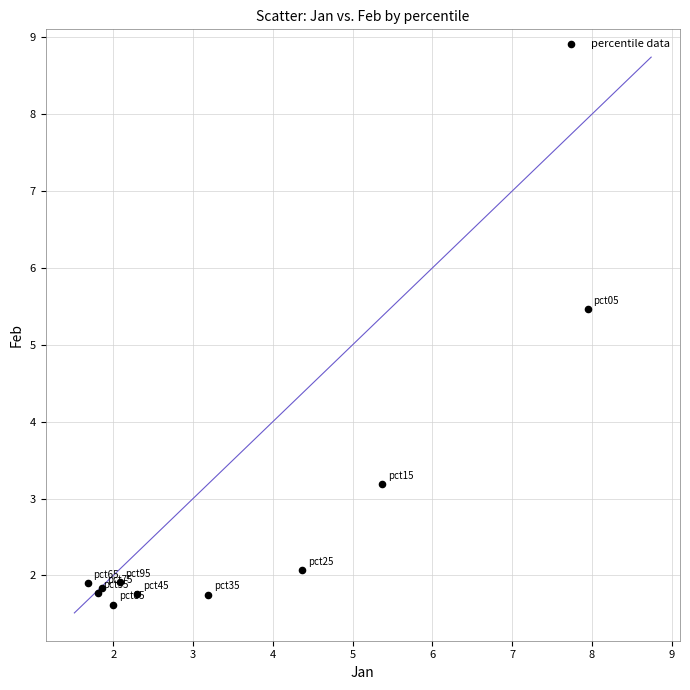

What Y value in the scatter plot is closest to 3?

3.2